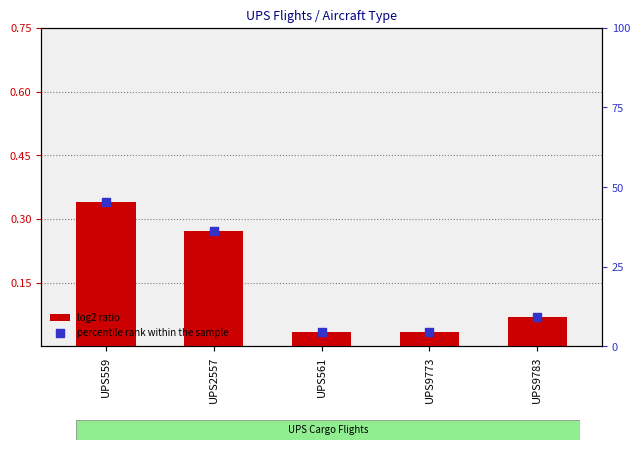

What is the total value across all series at UPS2557?

36.6